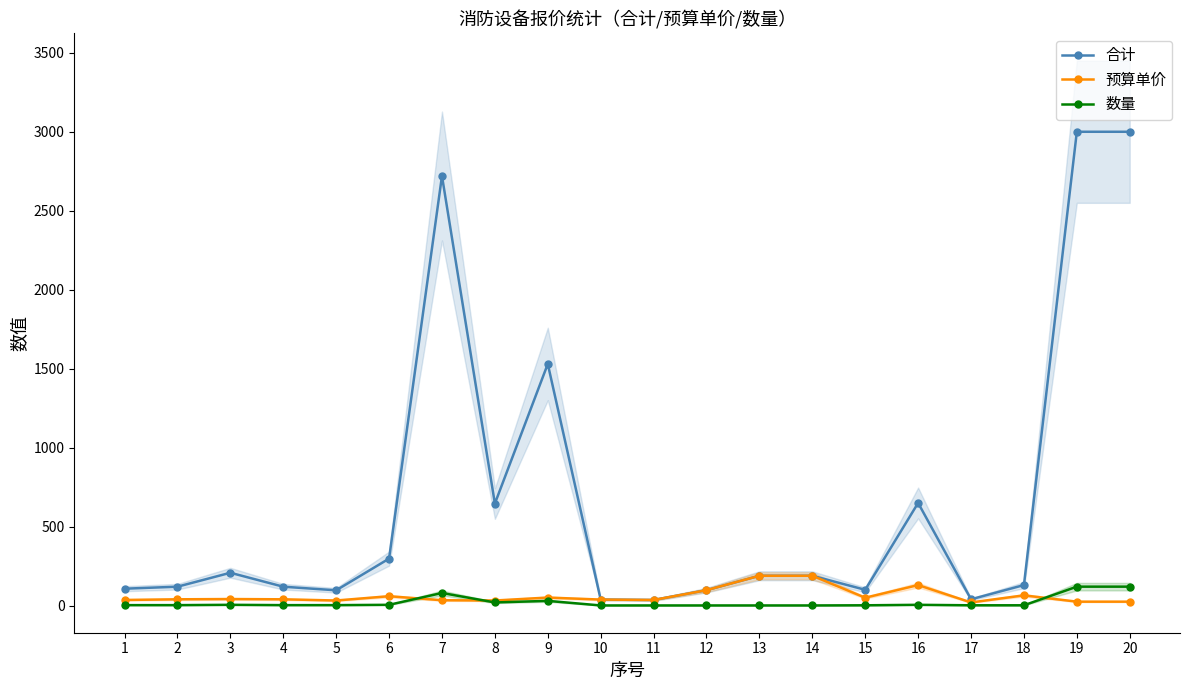

What is the value of the 预算单价 point at the 10th from the left?

38.2